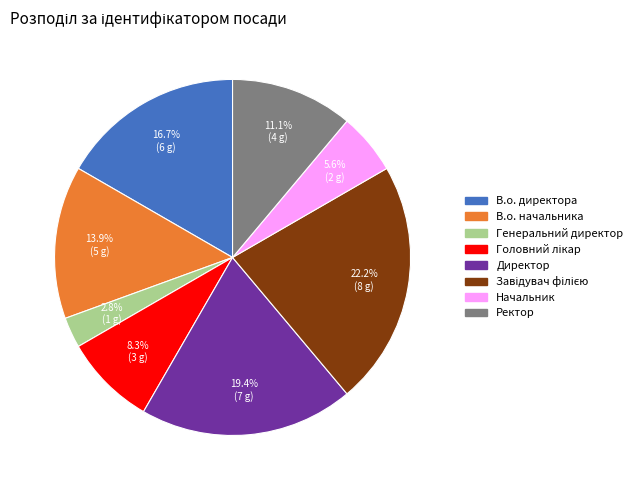

What is the total percentage of В.о. директора and Ректор?

27.8%